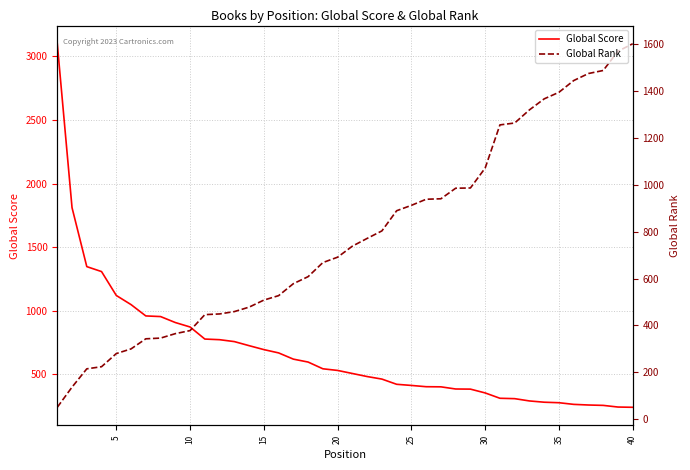

Reading left to right, what are all the values shown in this chart?

Global Score: 3100	1810	1346	1307	1119	1047	958	953	906	871	776	771	756	724	693	667	618	595	542	529	505	481	461	420	411	401	400	383	382	352	310	307	289	279	275	262	257	254	241	239
Global Rank: 51	137	215	224	280	300	343	346	365	378	446	449	459	478	508	527	578	608	668	691	738	771	803	889	912	938	940	985	986	1071	1255	1263	1319	1366	1394	1444	1474	1487	1569	1601